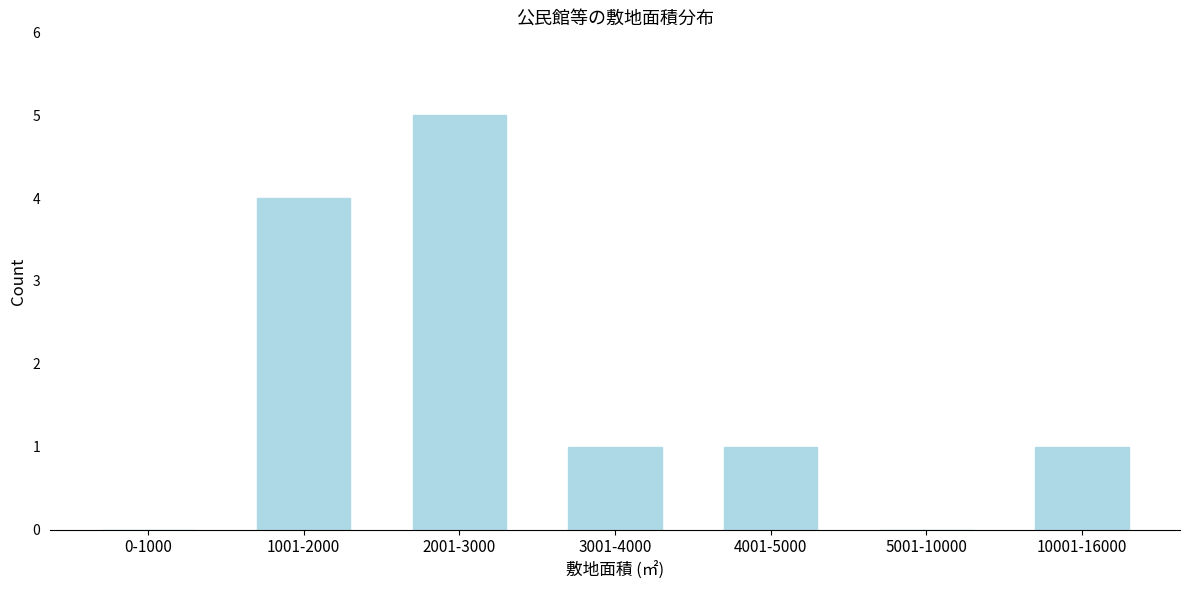

Reading left to right, what are all the values shown in this chart?

0-1000=0	1001-2000=4	2001-3000=5	3001-4000=1	4001-5000=1	5001-10000=0	10001-16000=1